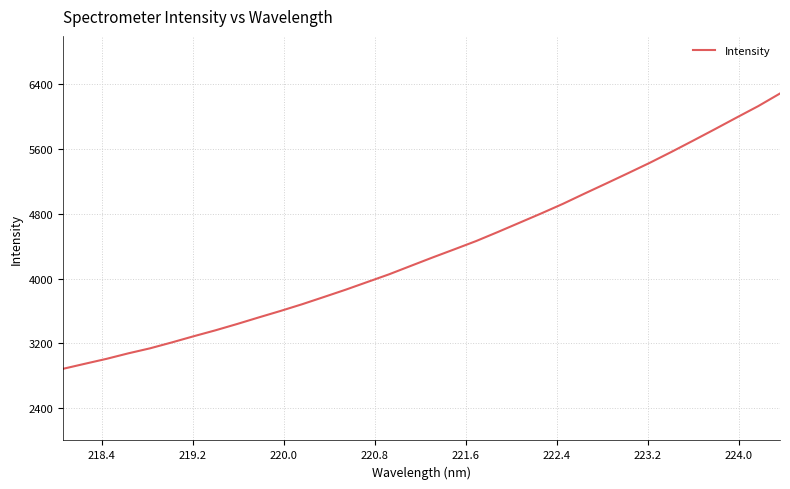

What is the difference between the maximum and minimum values?

3402.8